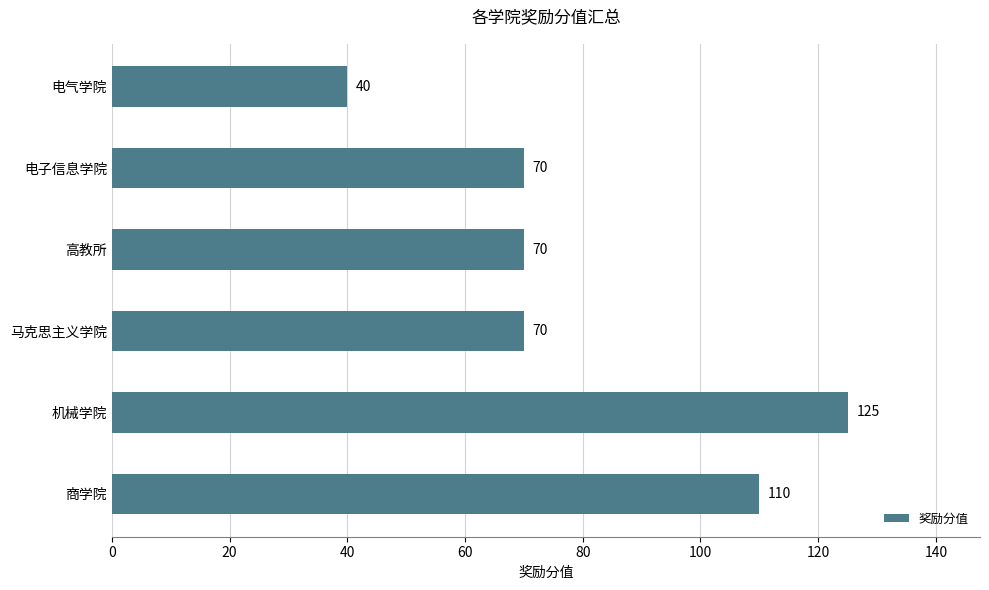

Are the bars horizontal?

Yes